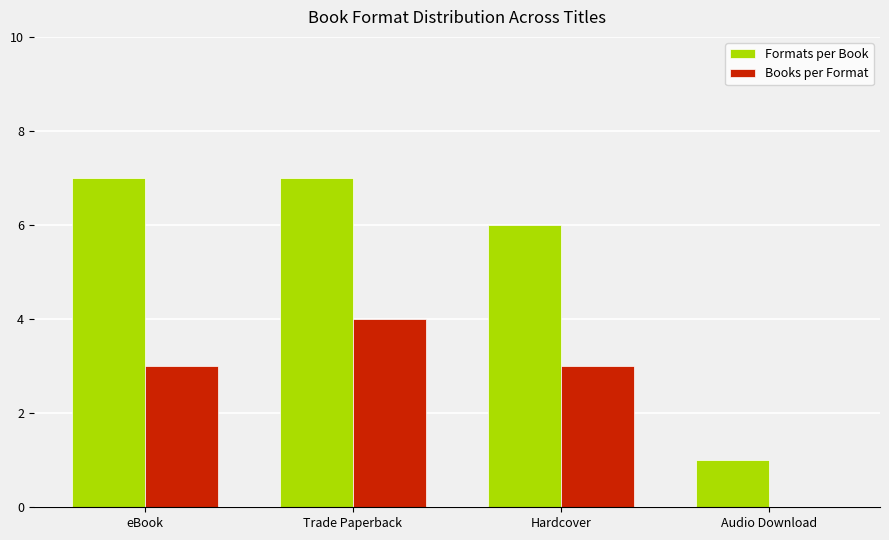

What is the sum of all Formats per Book values?

21